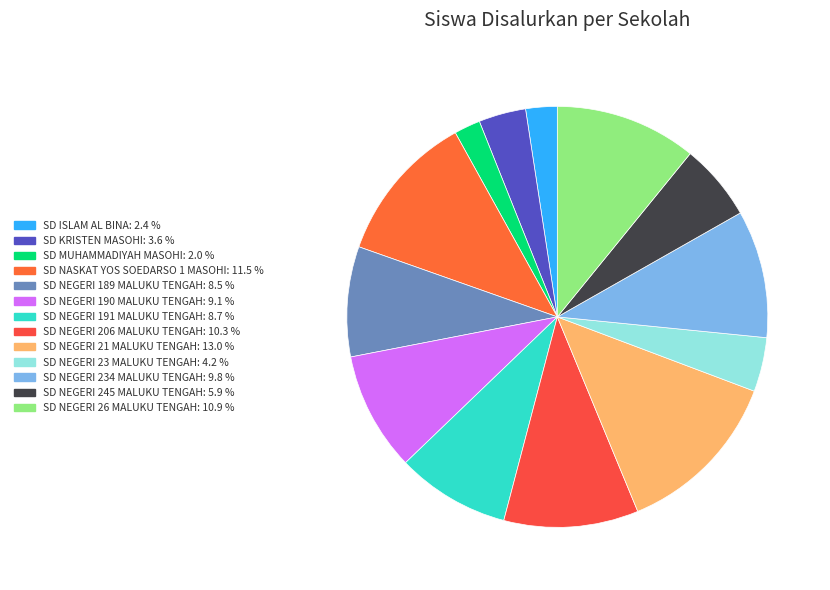

The SD NEGERI 21 MALUKU TENGAH slice represents 13% of the pie. True or false?

True